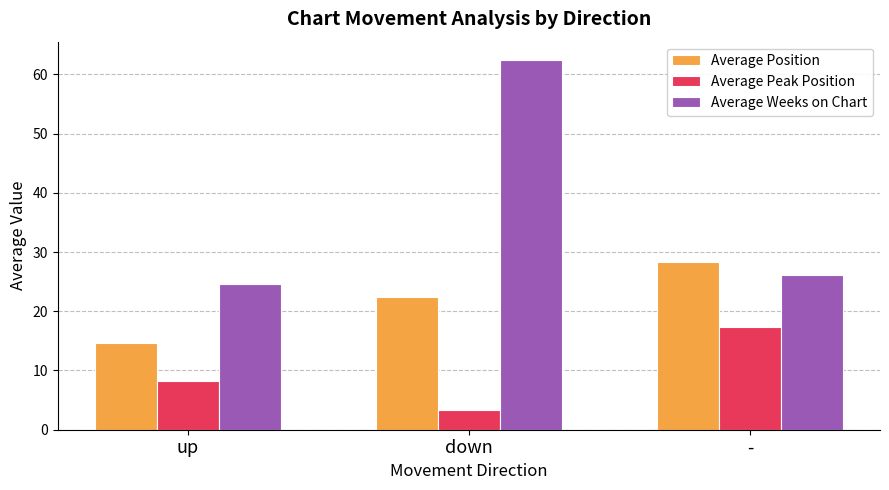

How many bars are there in each group?

3